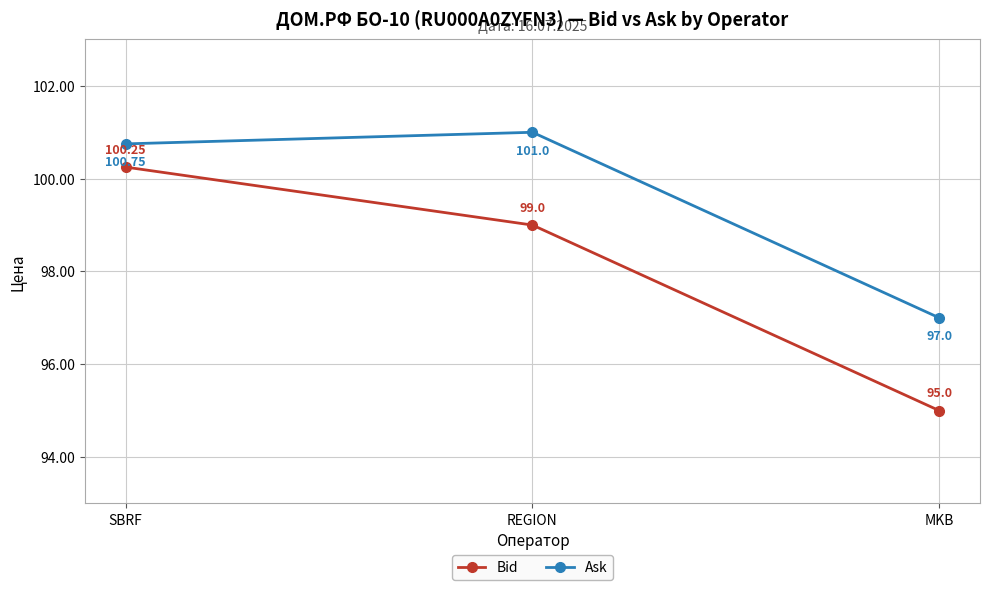

List the series in order of their peak value, lowest first.

Bid, Ask